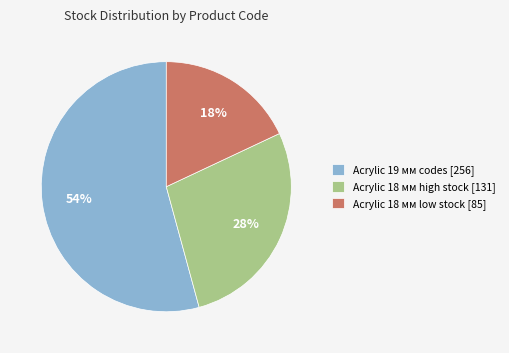

How many segments does this pie chart have?

3